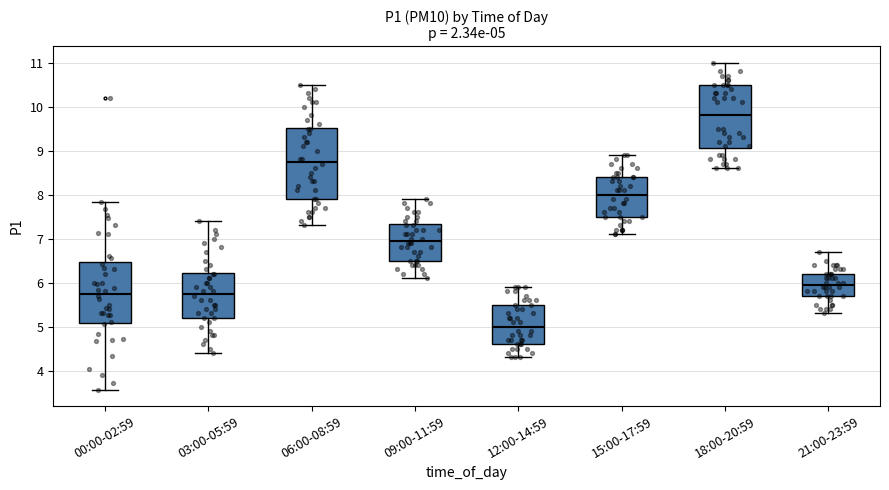

Which box is the tallest, from its lower edge to its upper edge?

06:00-08:59